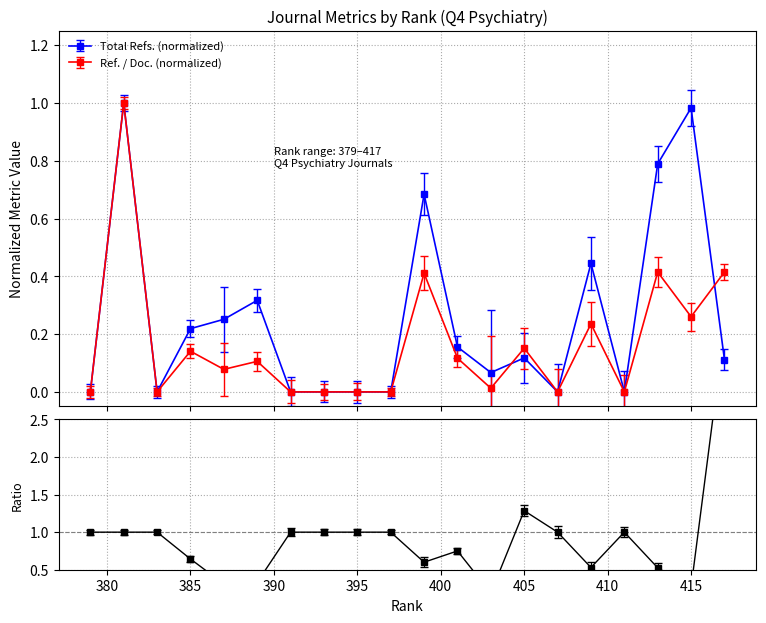

True or false: Ref. / Doc. (normalized) has more than 0 interior local peaks.

True